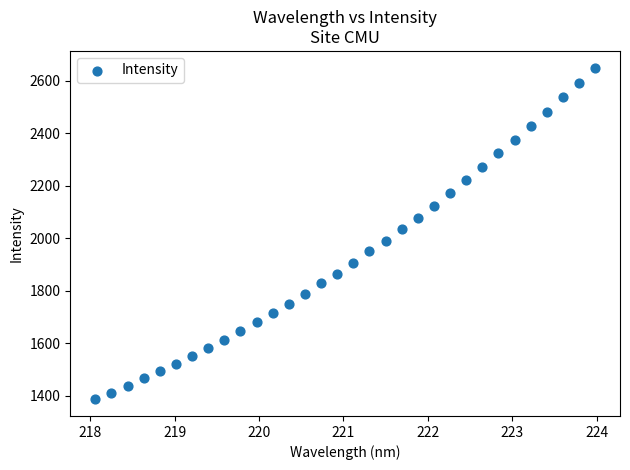

What is the range of X values (max minus min)?

5.9